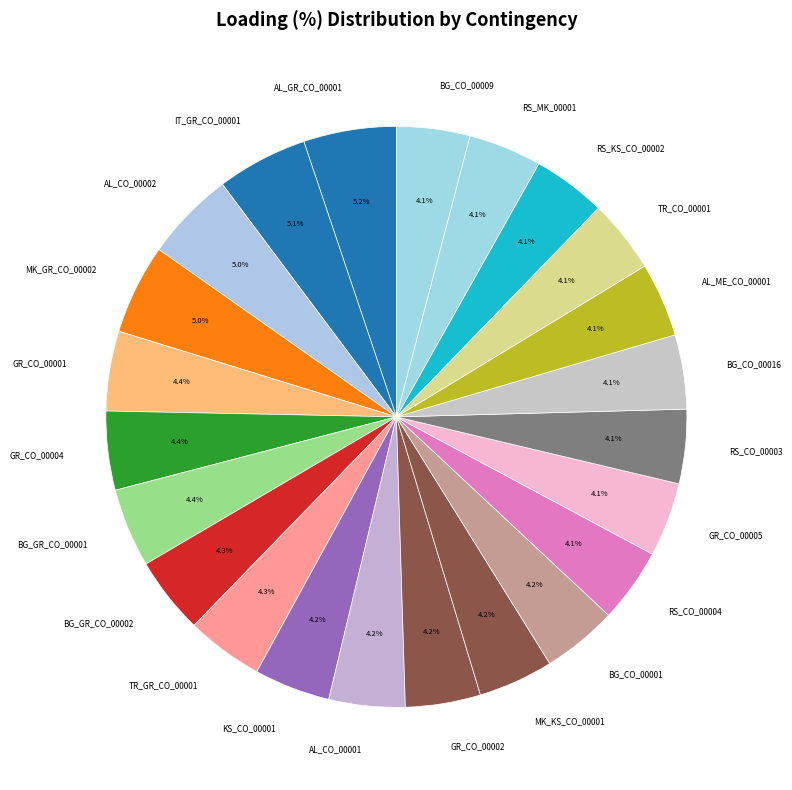

Is it true that AL_CO_00001 is 17% of the pie?

False